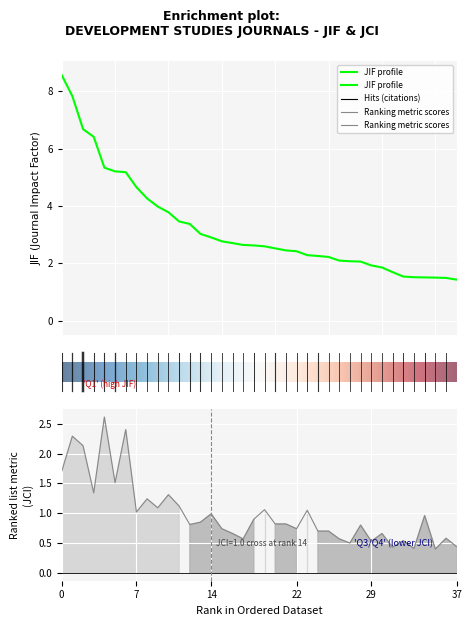

The value of jci at 14 is 1.0. True or false?

True